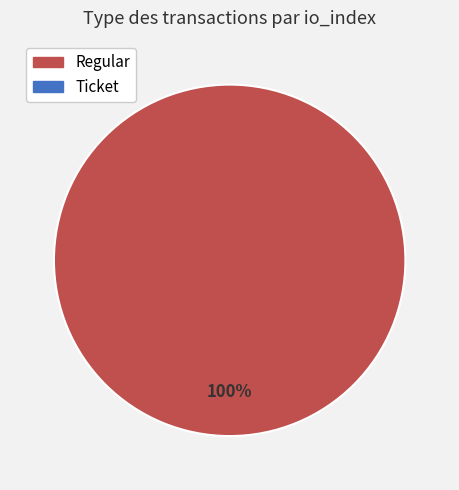

To the nearest percent, what is the average slice percentage?

50%